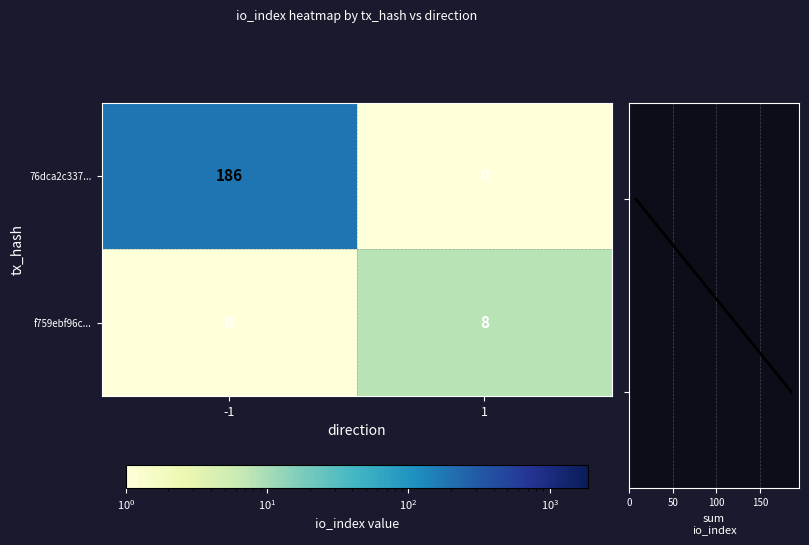

Reading left to right, extract all data points from this chart.

76dca2c337...: -1=186	1=0
f759ebf96c...: -1=0	1=8